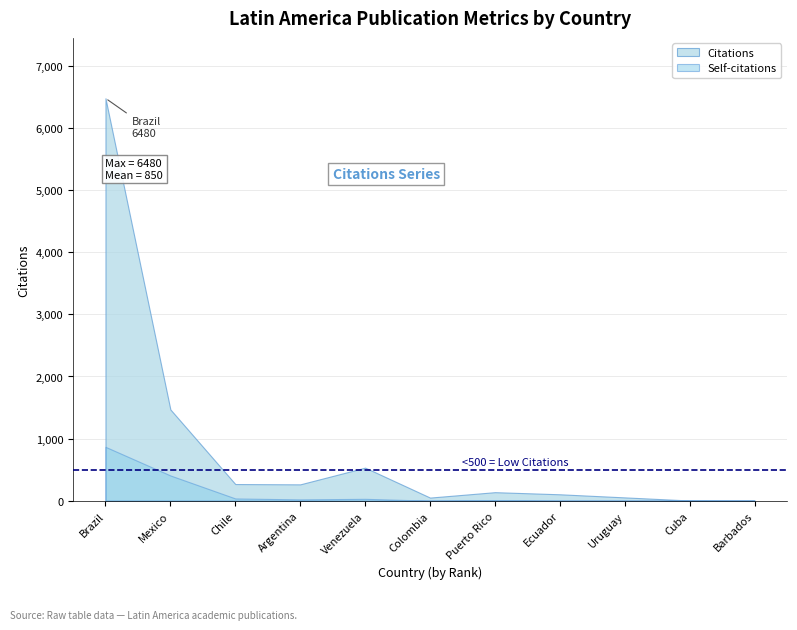

Which series has the widest spread of values?

Citations